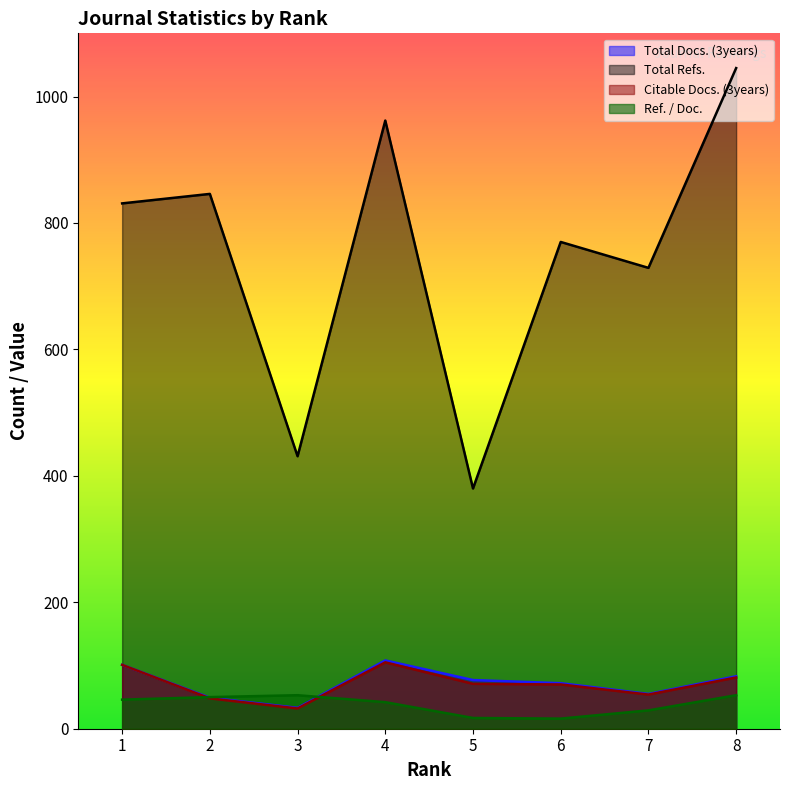

At which category does the chart reach its minimum across all series?

6